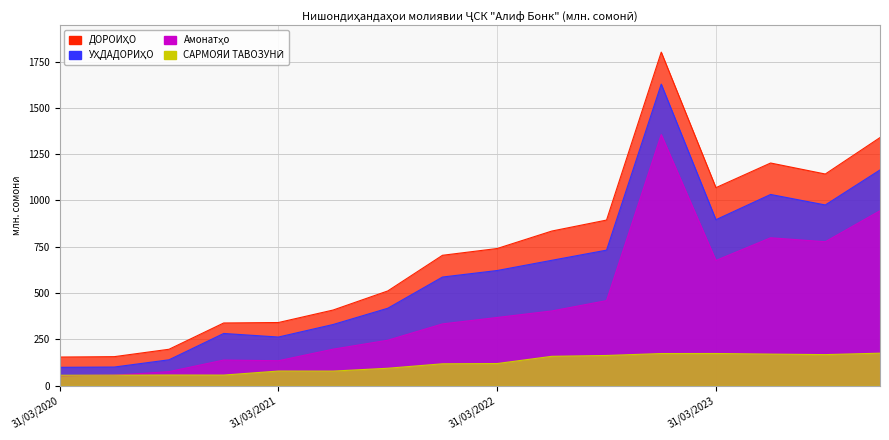

True or false: ДОРОИҲО has more than 2 interior local peaks.

False